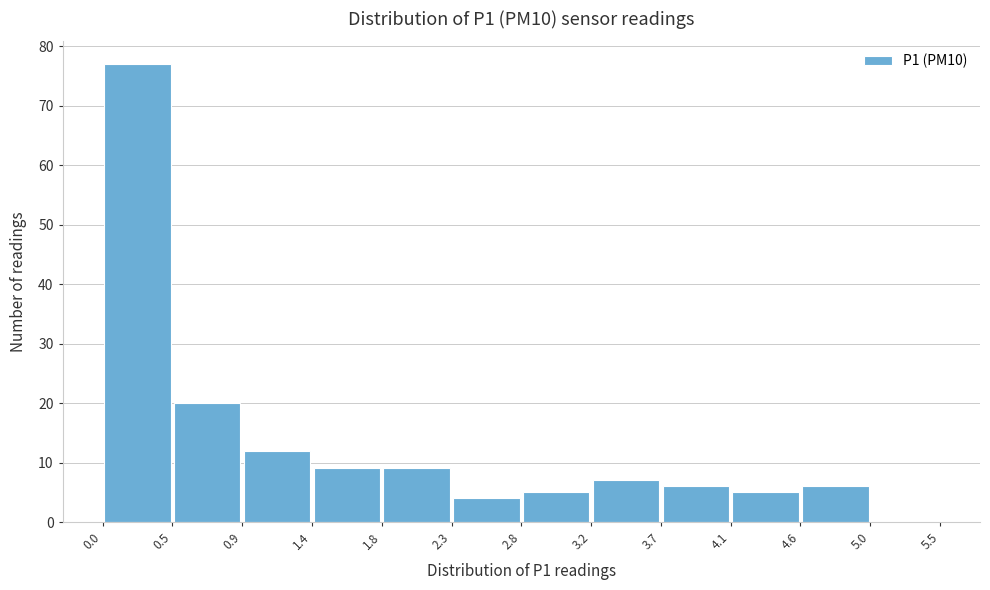

Reading left to right, transcribe this chart: for each bar, give the range it covers on the x-axis and its height. The values are not printed on the chart, so give them approximately, as read against the axis.

0.0 to 0.5: 77
0.5 to 0.9: 20
0.9 to 1.4: 12
1.4 to 1.8: 9
1.8 to 2.3: 9
2.3 to 2.8: 4
2.8 to 3.2: 5
3.2 to 3.7: 7
3.7 to 4.1: 6
4.1 to 4.6: 5
4.6 to 5.0: 6
5.0 to 5.5: 0